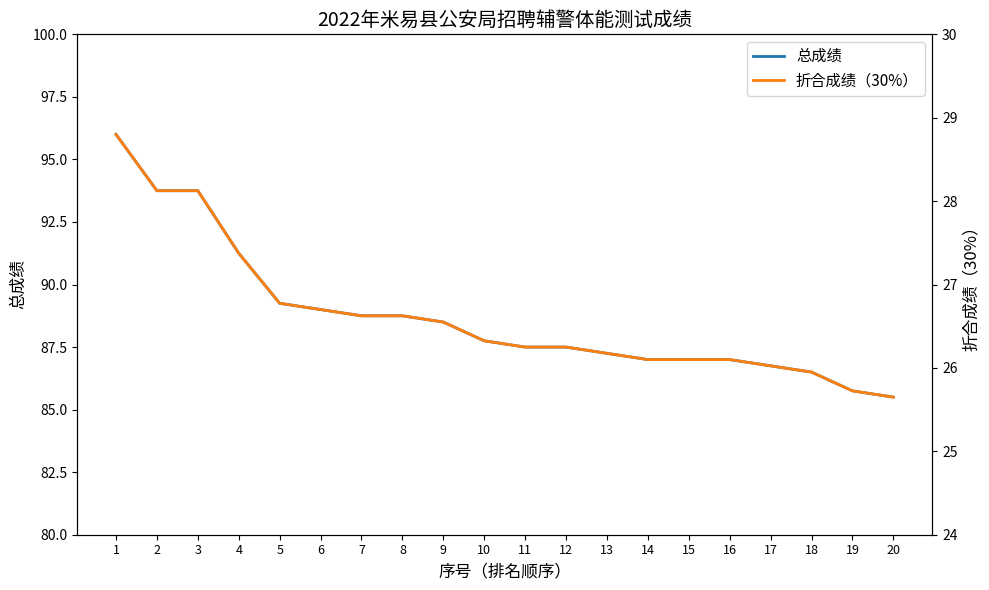

Which category has the lowest value in the 折合成绩（30%） series?

20